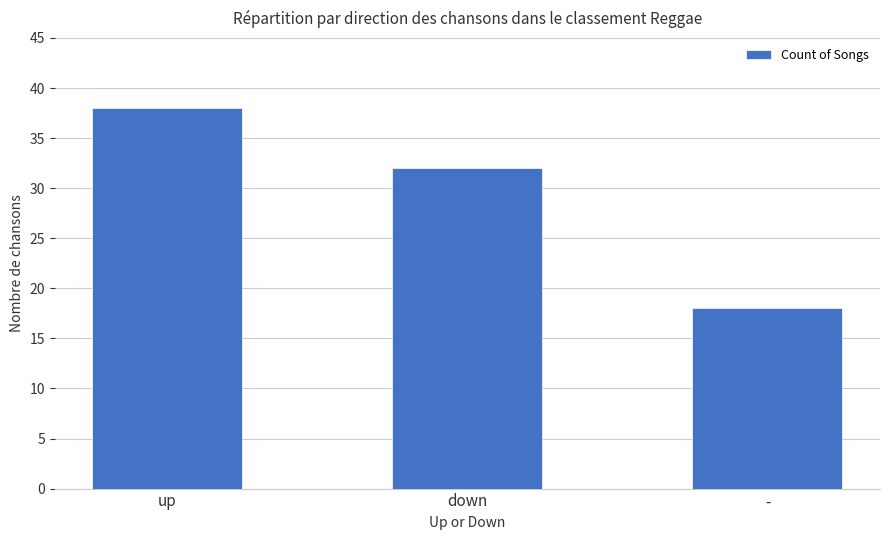

True or false: the data shows 38 at up.

True